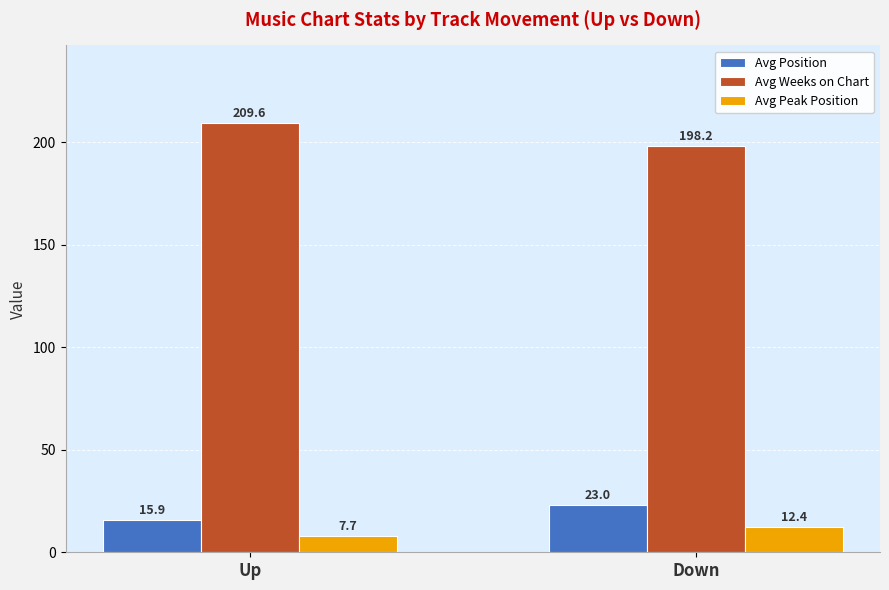

Which series has the largest range (max minus min)?

Avg Weeks on Chart